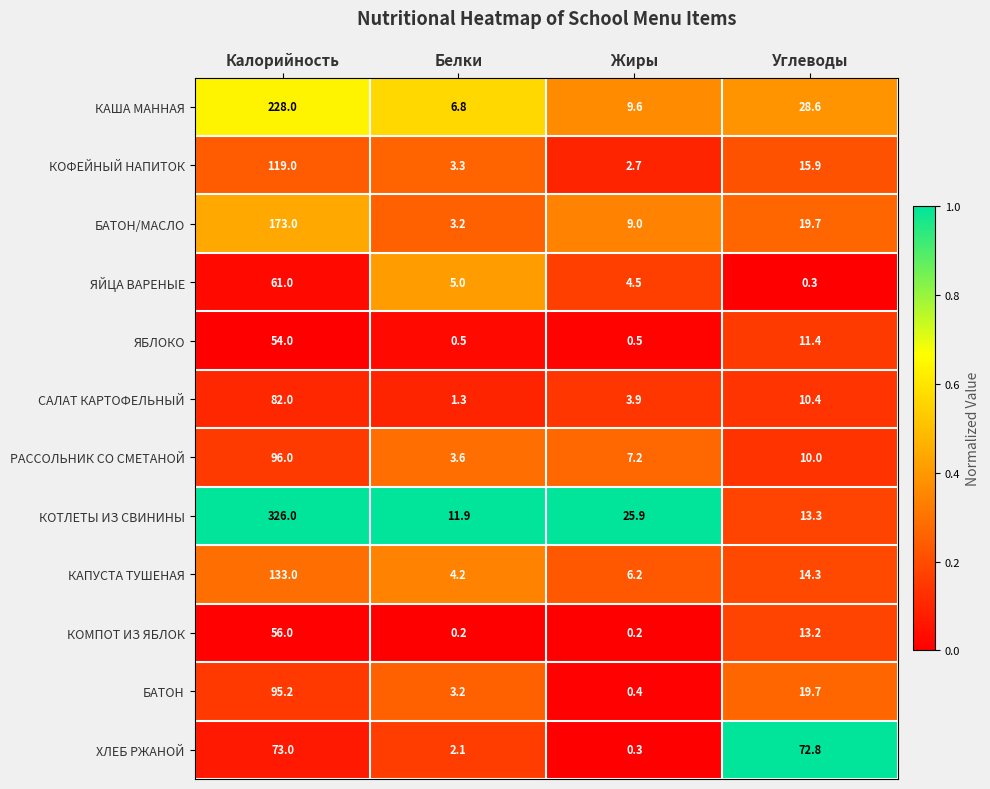

Is it true that КОМПОТ ИЗ ЯБЛОК equals 56.0 at Калорийность?

True